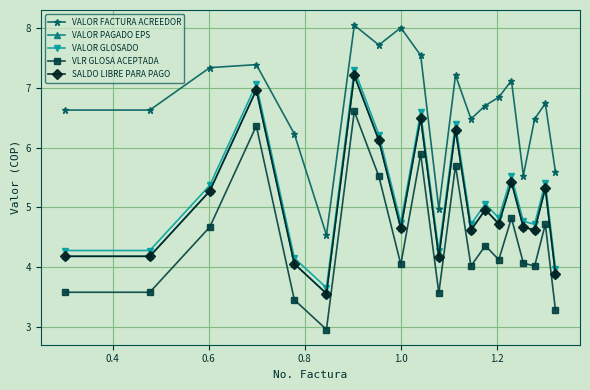

What is the value of the VALOR FACTURA ACREEDOR point at the 19th from the left?

6.7